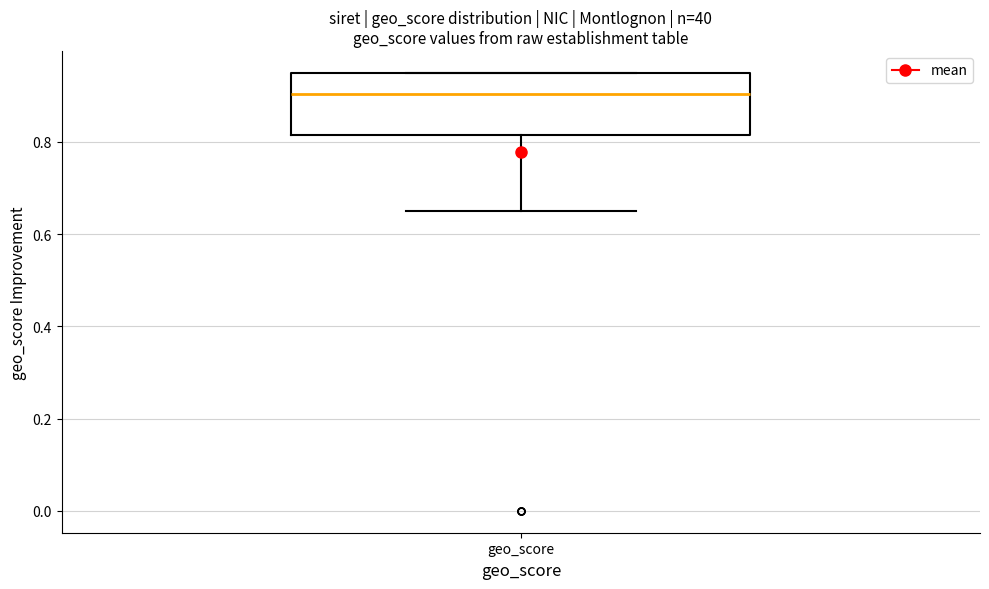

Transcribe this box plot: give where the median line is, the range the box spans, and where the two whiskers end, as read against the y-axis. The values are not printed on the chart, so give them approximately, as read against the axis.

median 0.90, box 0.82 to 0.96, whiskers 0.66 to 0.96